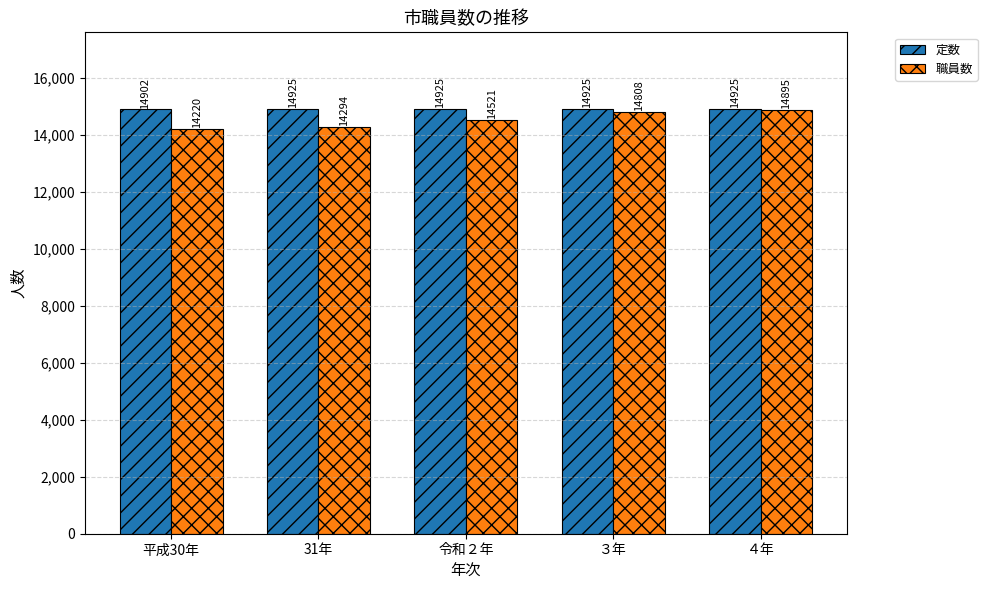

What is the difference between the highest and lowest values at 令和２年?

404